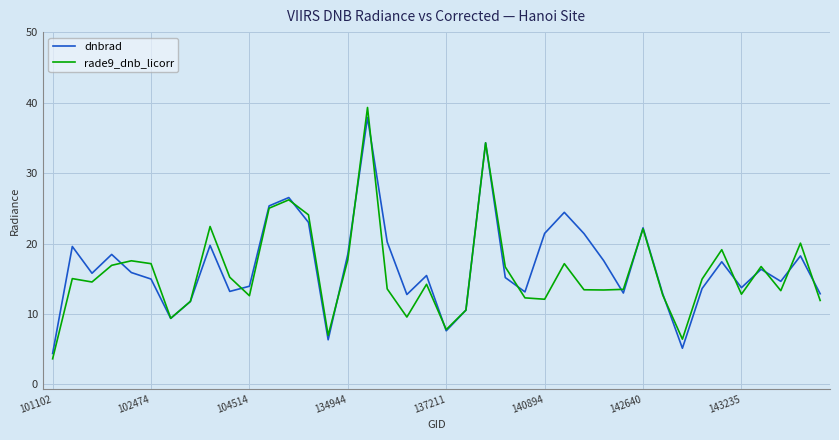

Which series has the widest spread of values?

rade9_dnb_licorr